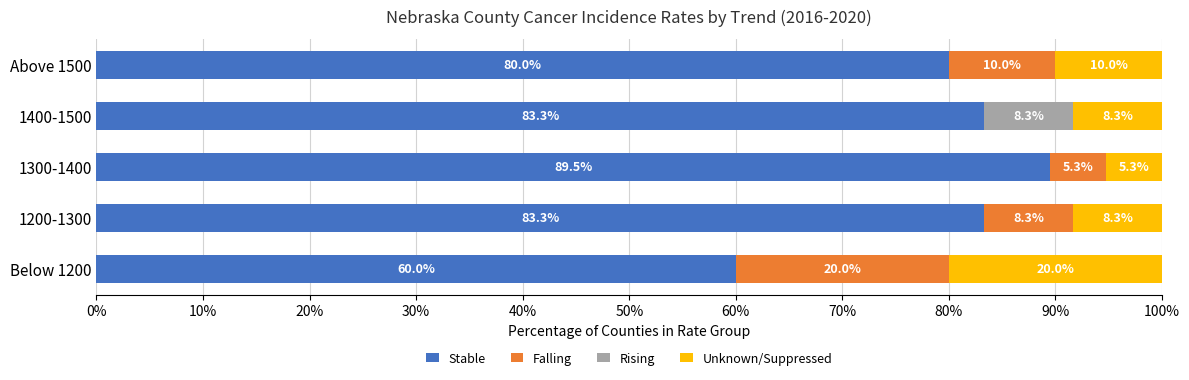

The Stable series shows 80.0 at Above 1500. True or false?

True